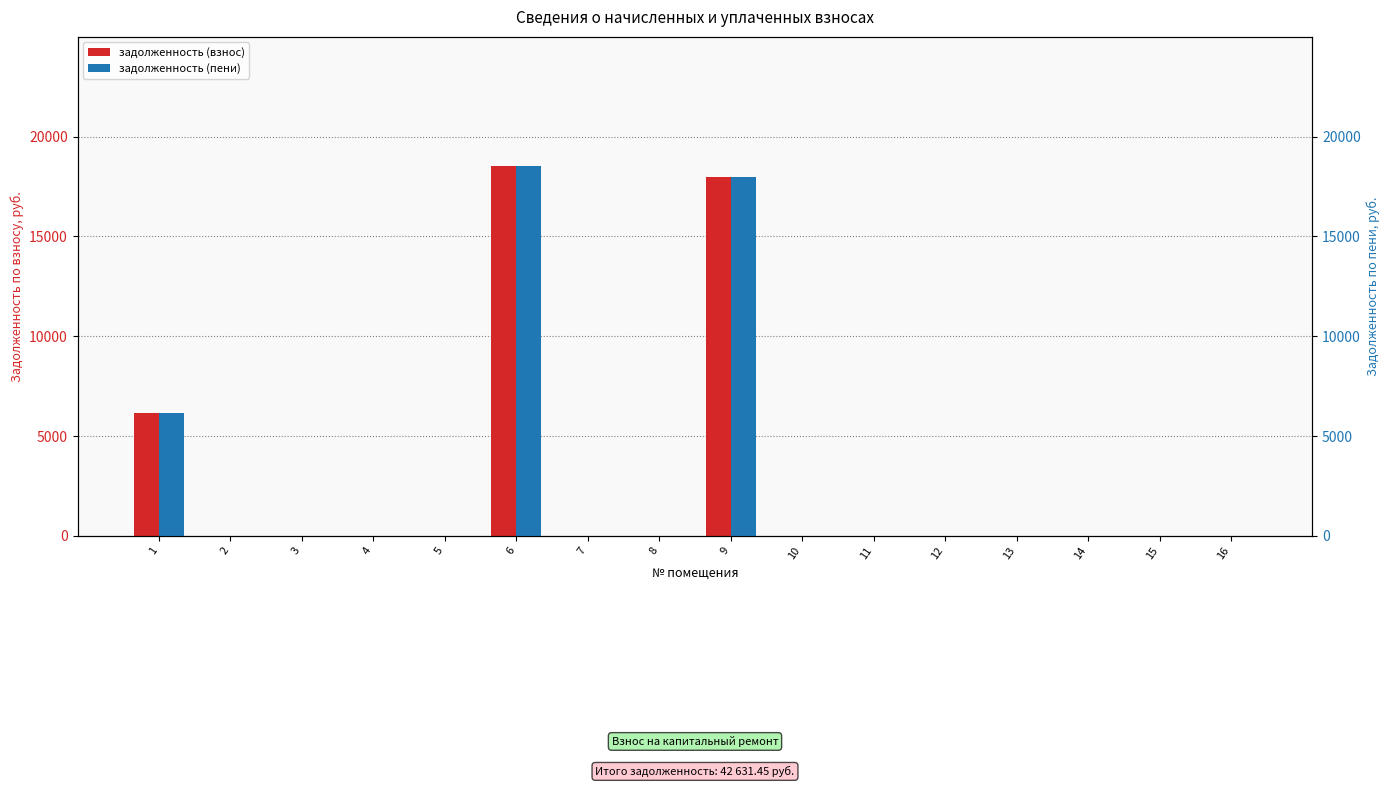

How many bars are there in total?

32